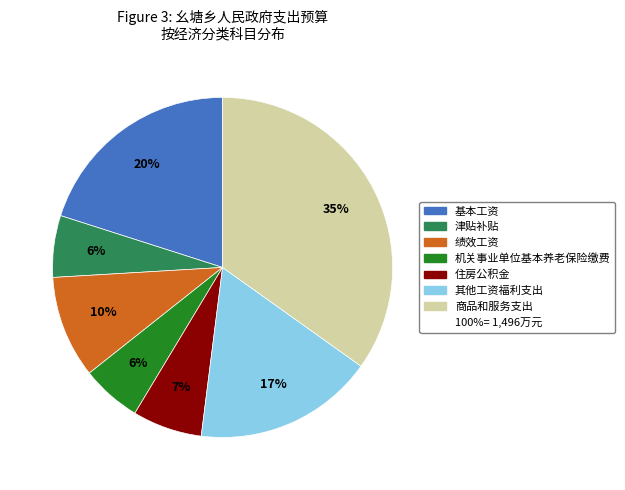

To the nearest percent, what is the average slice percentage?

14%